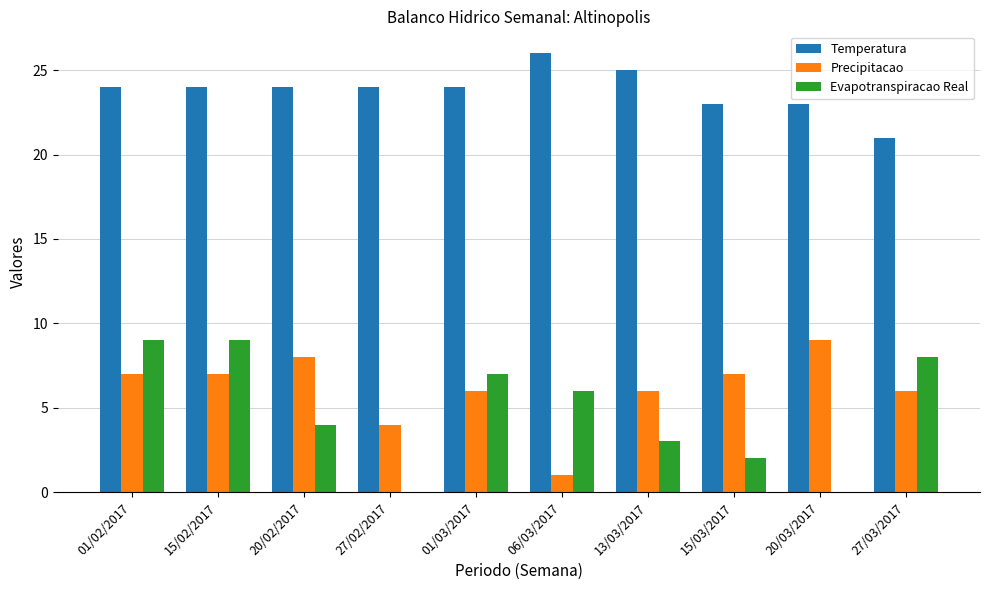

Is it true that Temperatura equals 24 at 15/02/2017?

True